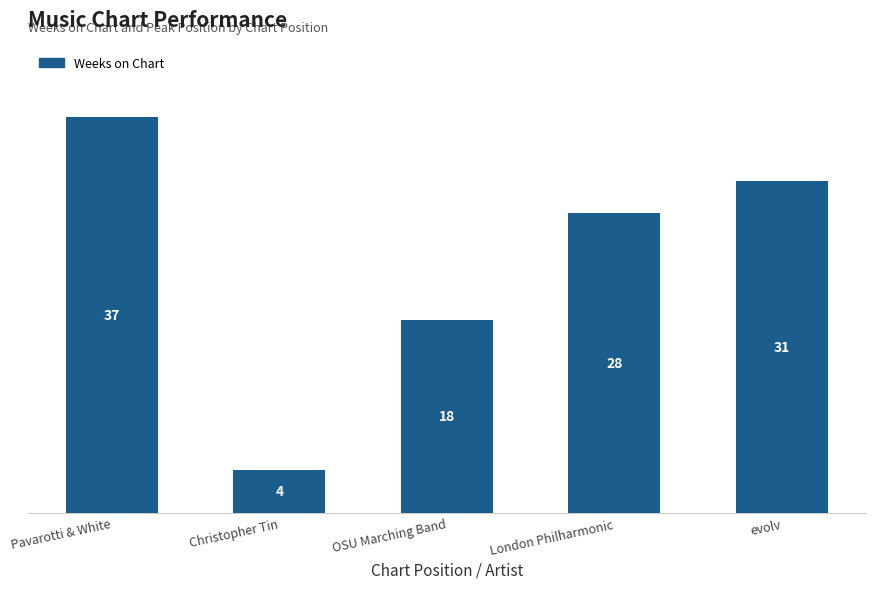

Reading right to left, extract all data points from this chart.

evolv=31	London Philharmonic=28	OSU Marching Band=18	Christopher Tin=4	Pavarotti & White=37